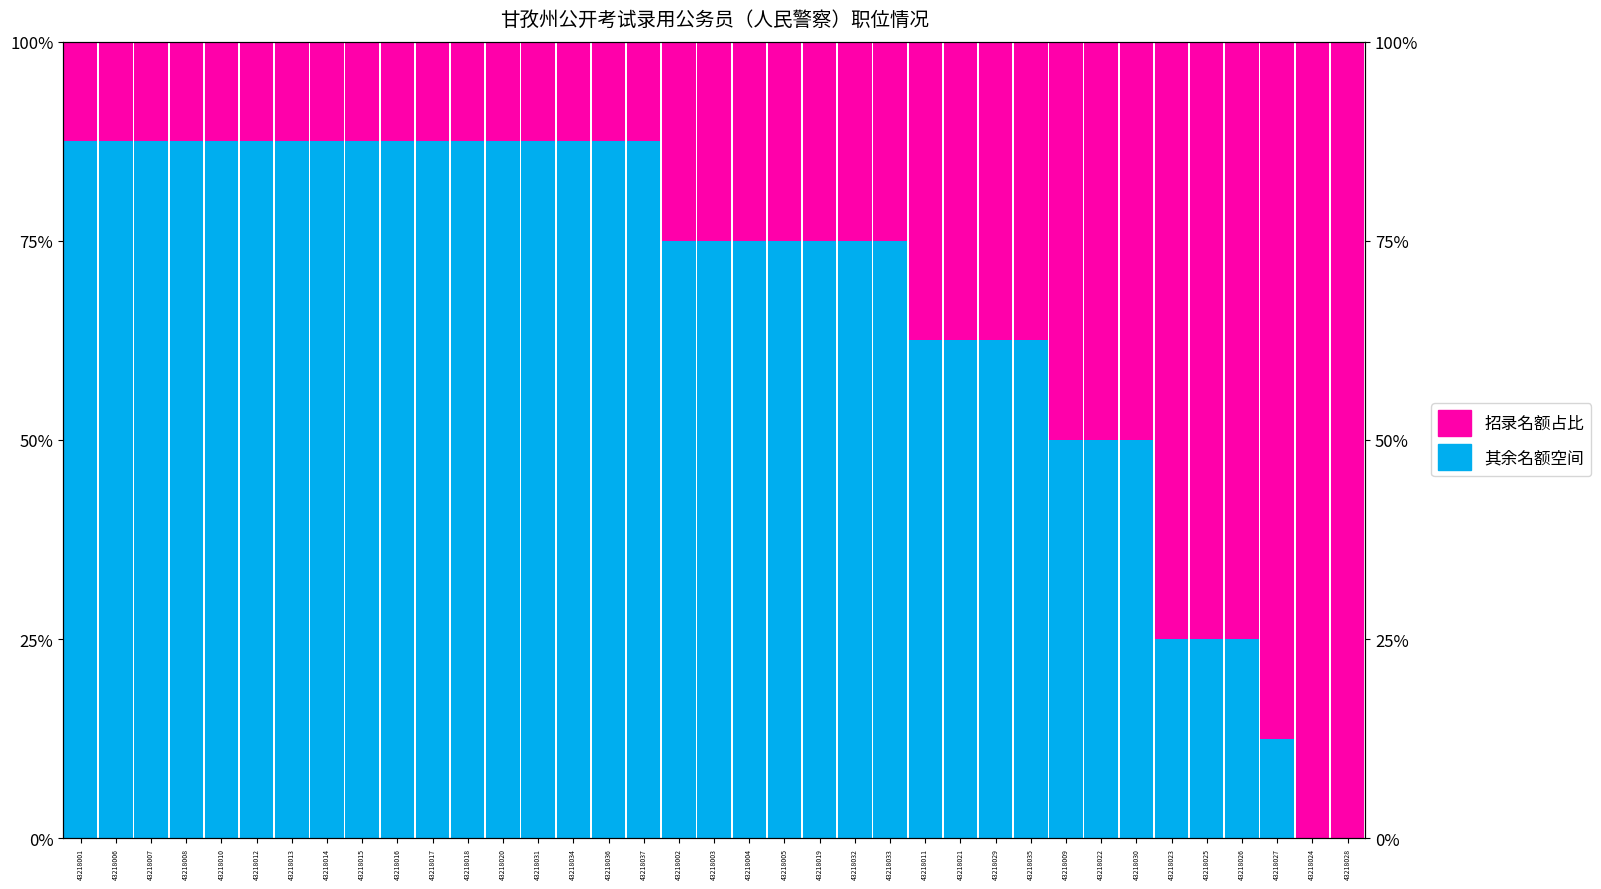

What is the difference between the Not 最高招录名额 values at 43218029 and 43218007?

25.0